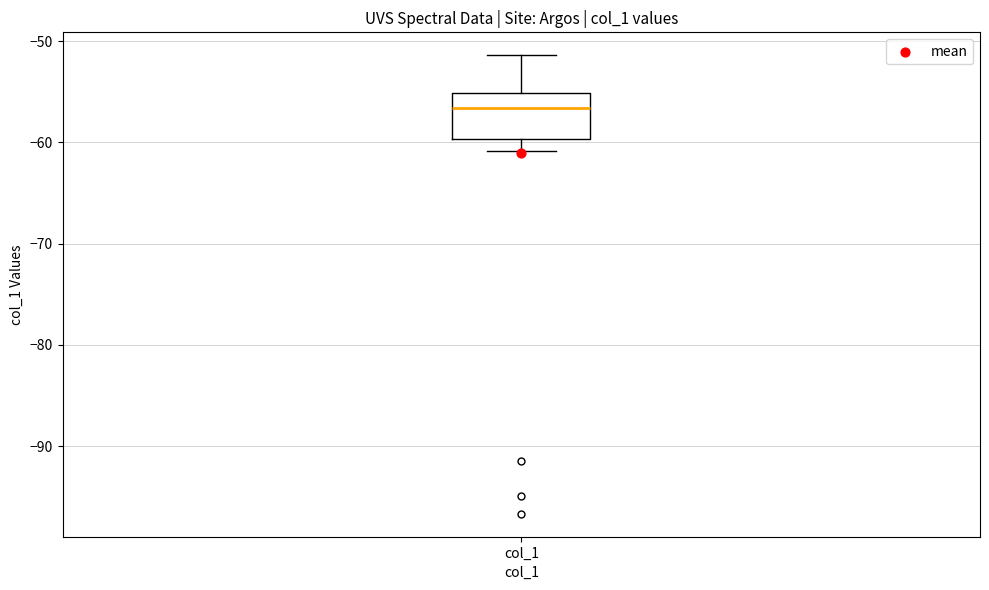

Where does the median line of the box for col_1 sit on the y-axis? The values are not printed on the chart, so give them approximately, as read against the axis.

-57